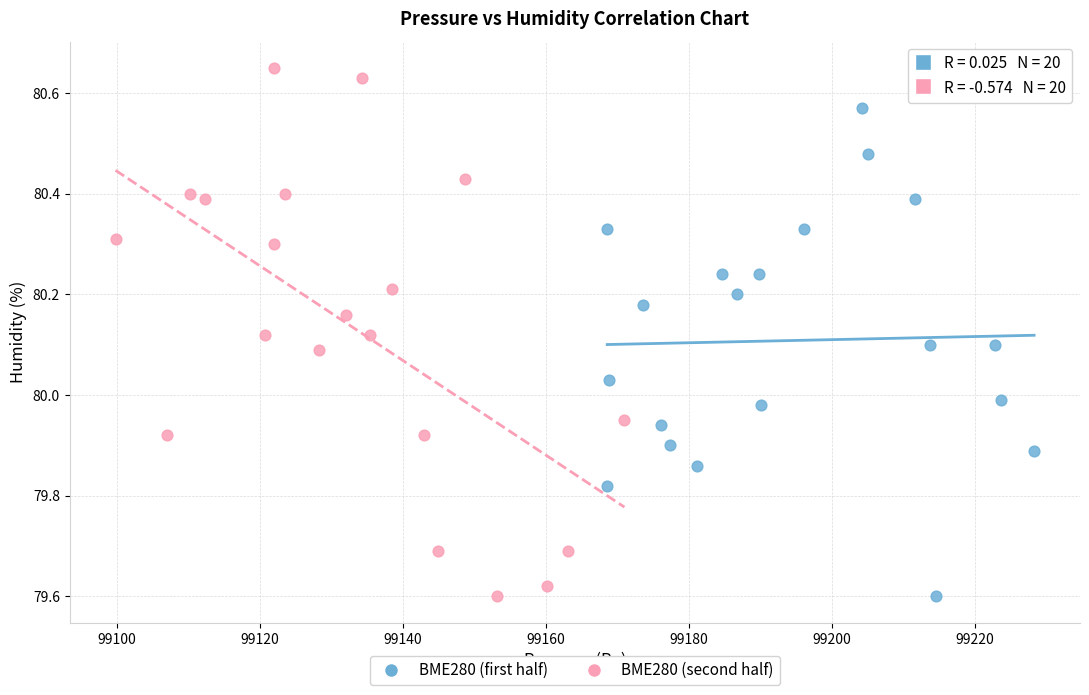

Which series has the largest Y range (max minus min)?

BME280 (second half)